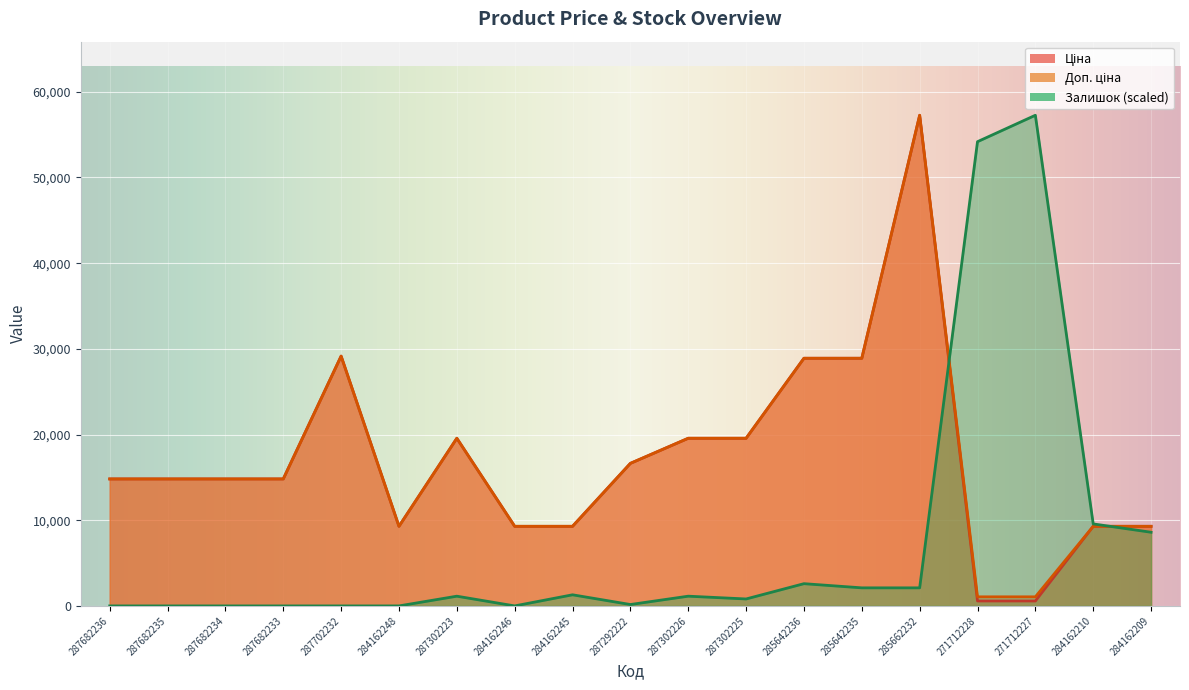

In Доп. ціна, how many points are lower than both neighbors (excluding endpoints)?

1